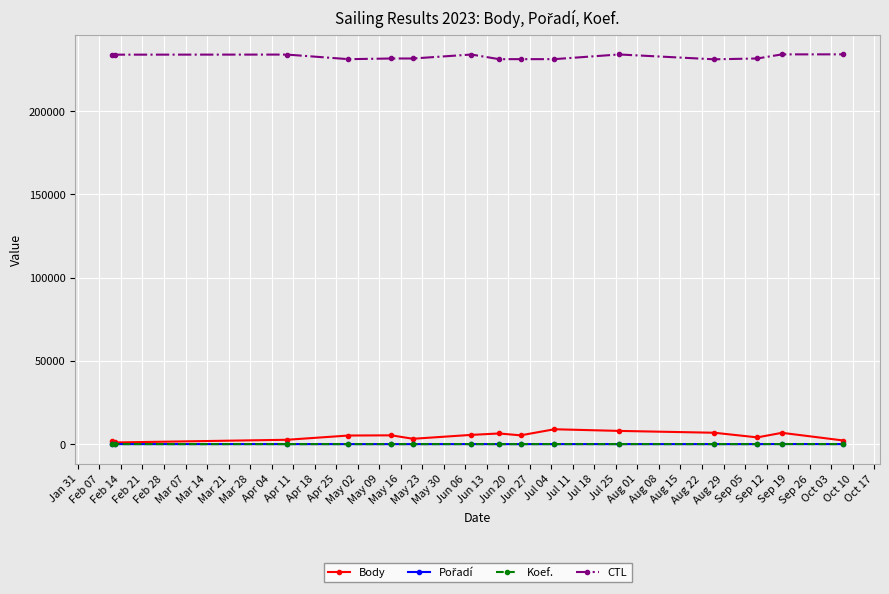

Which series has the widest spread of values?

Body